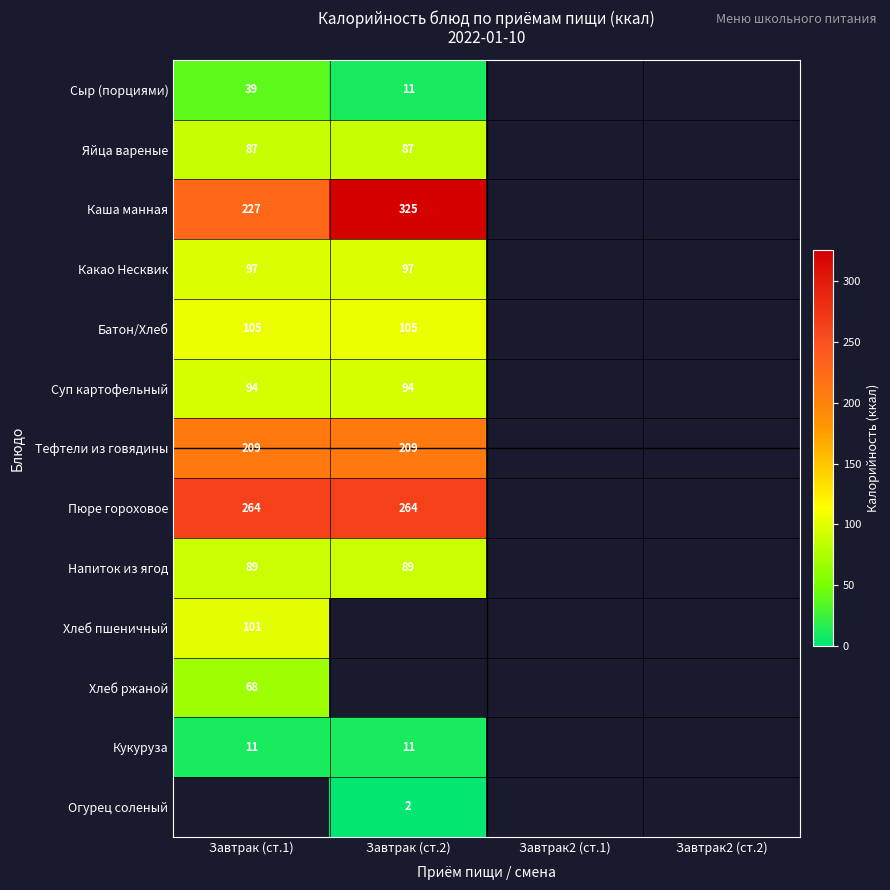

True or false: Тефтели из говядины has a value of 305.8 at Завтрак (ст.1).

False